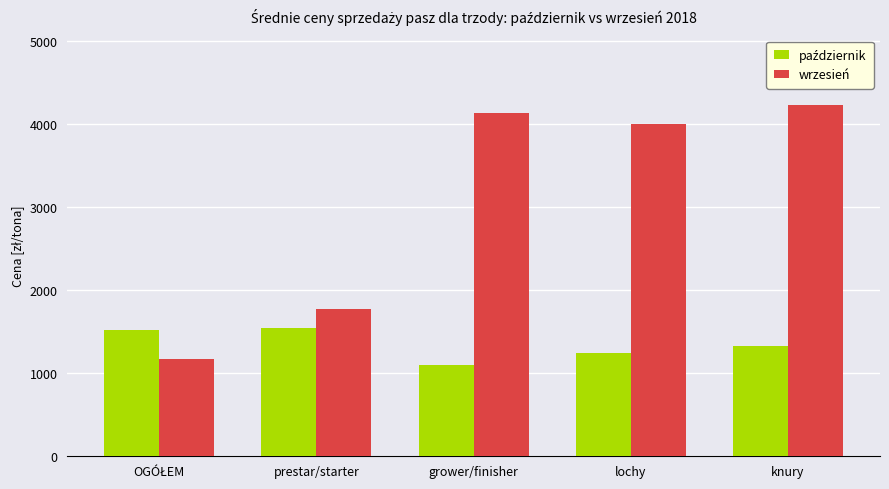

What is the greatest value displayed?

4220.7